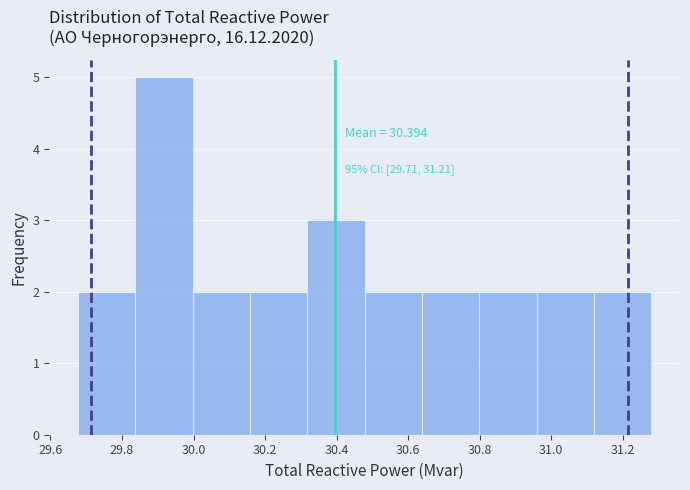

Over which range of the x-axis is the bar tallest?

29.84 to 30.00